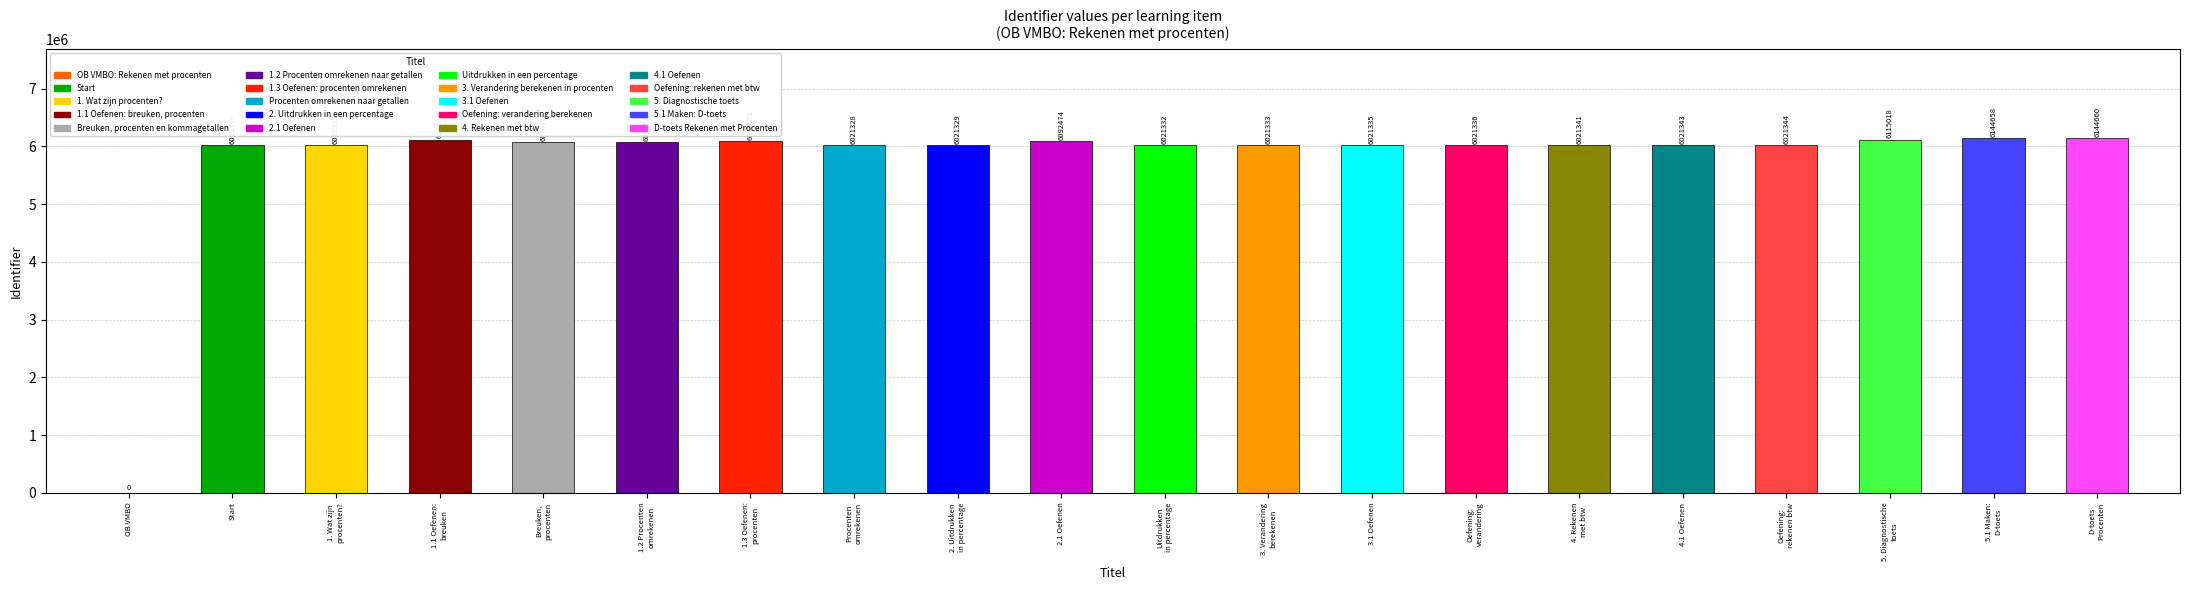

Where does the data first go above 6021344?

Start